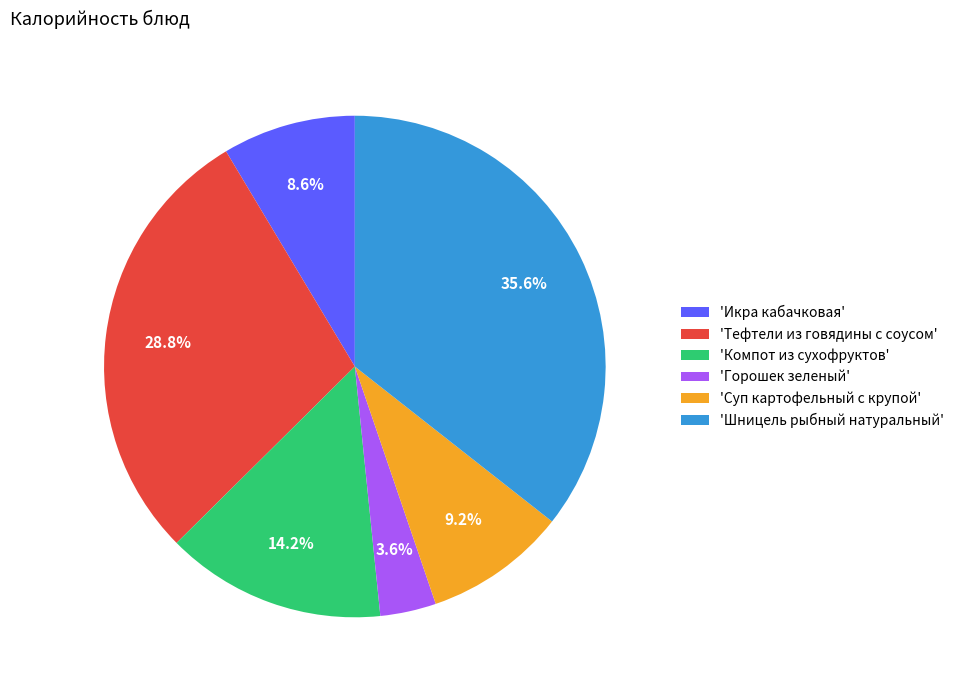

How many segments does this pie chart have?

6